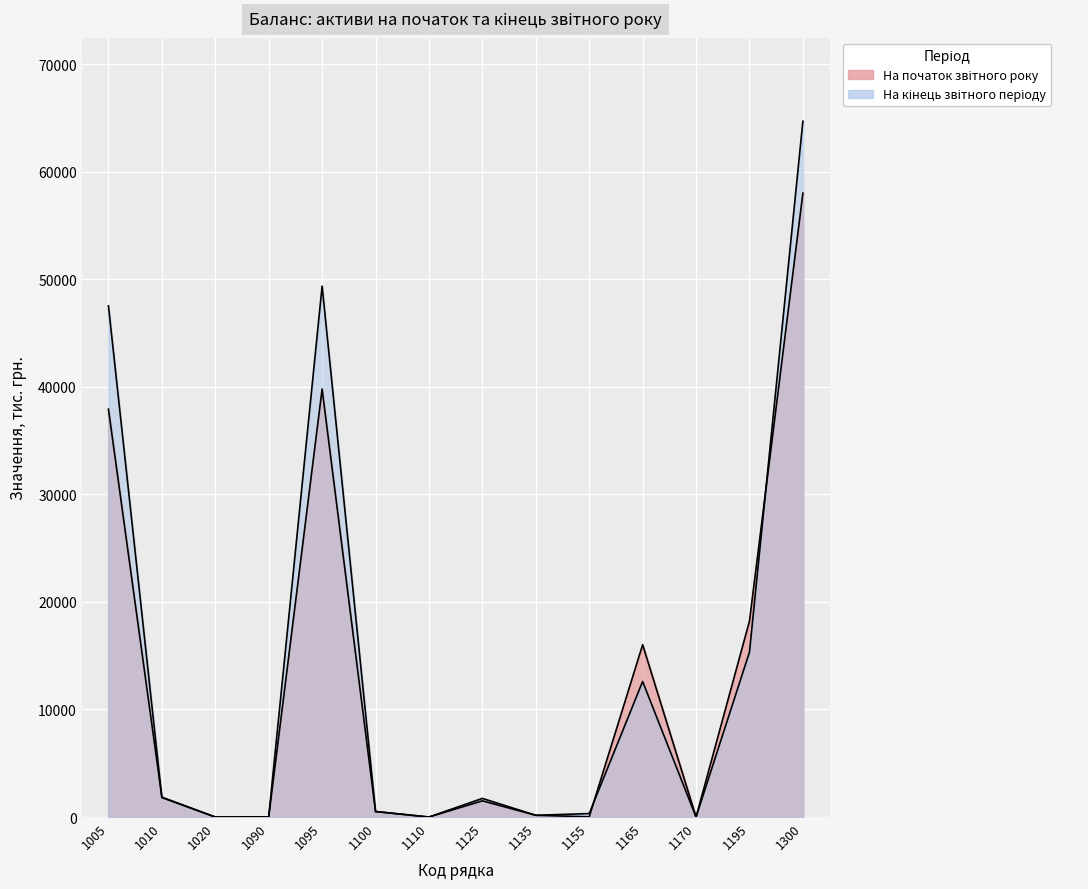

At which label is На кінець звітного періоду closest to 32348?

1005